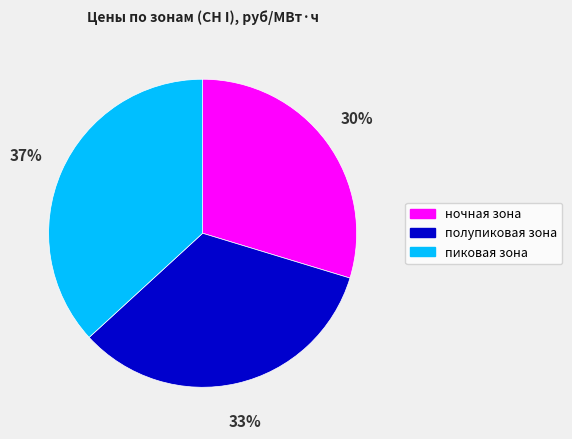

Rank the categories by value from highest to lowest.

пиковая зона, полупиковая зона, ночная зона